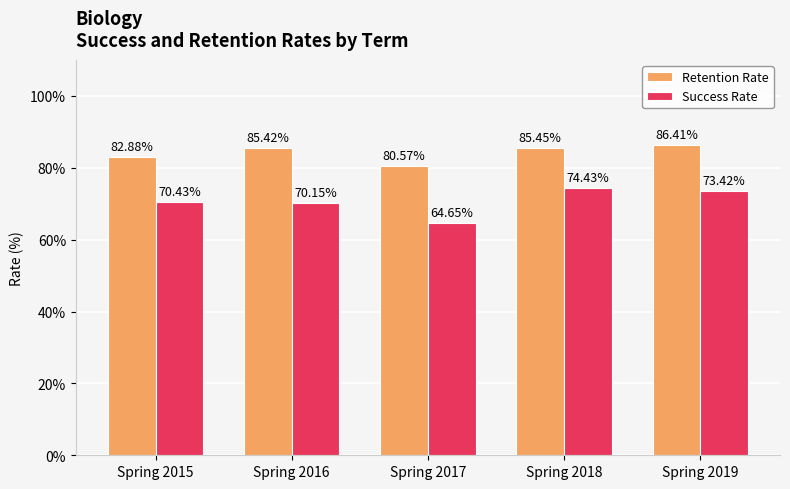

Rank the series by their average value, from lowest to highest.

Success Rate, Retention Rate